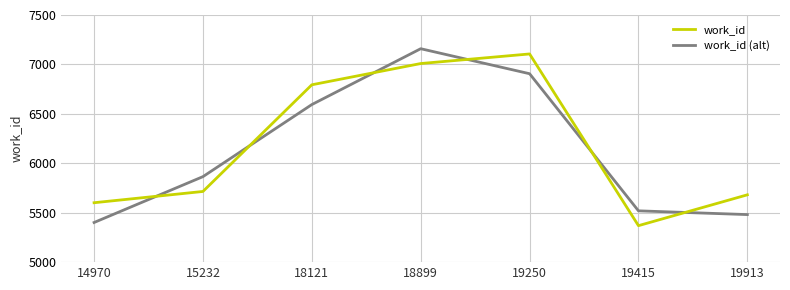

How many times do work_id (alt) and work_id cross each other?

6